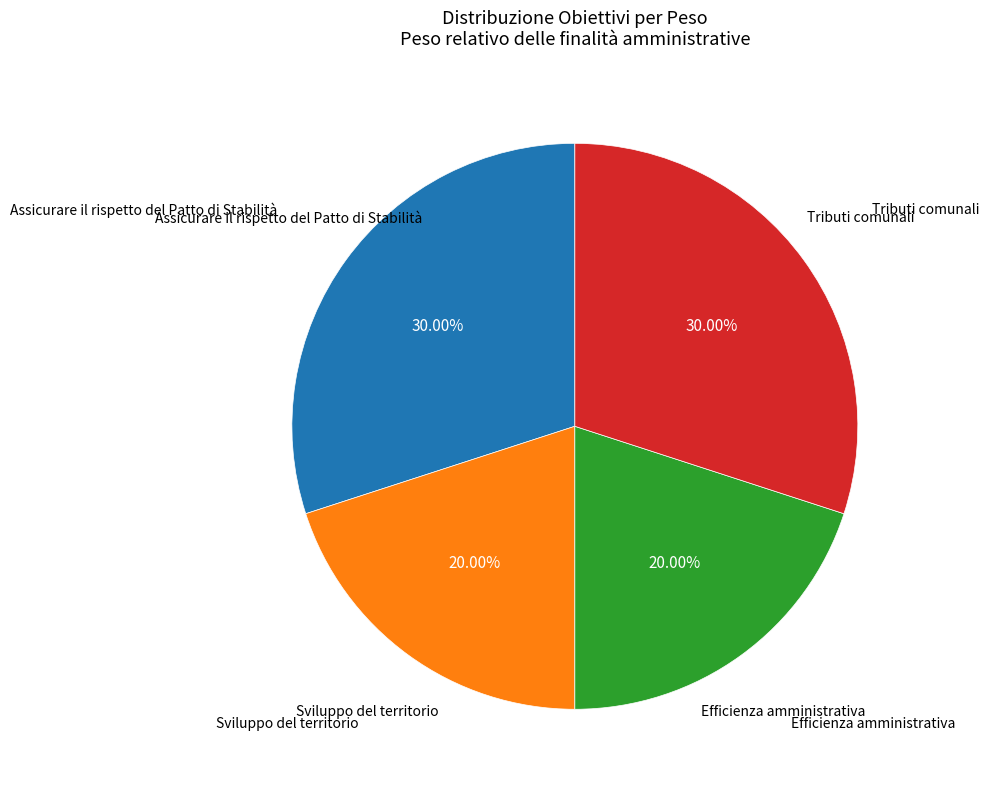

Is there a majority slice in this chart?

No